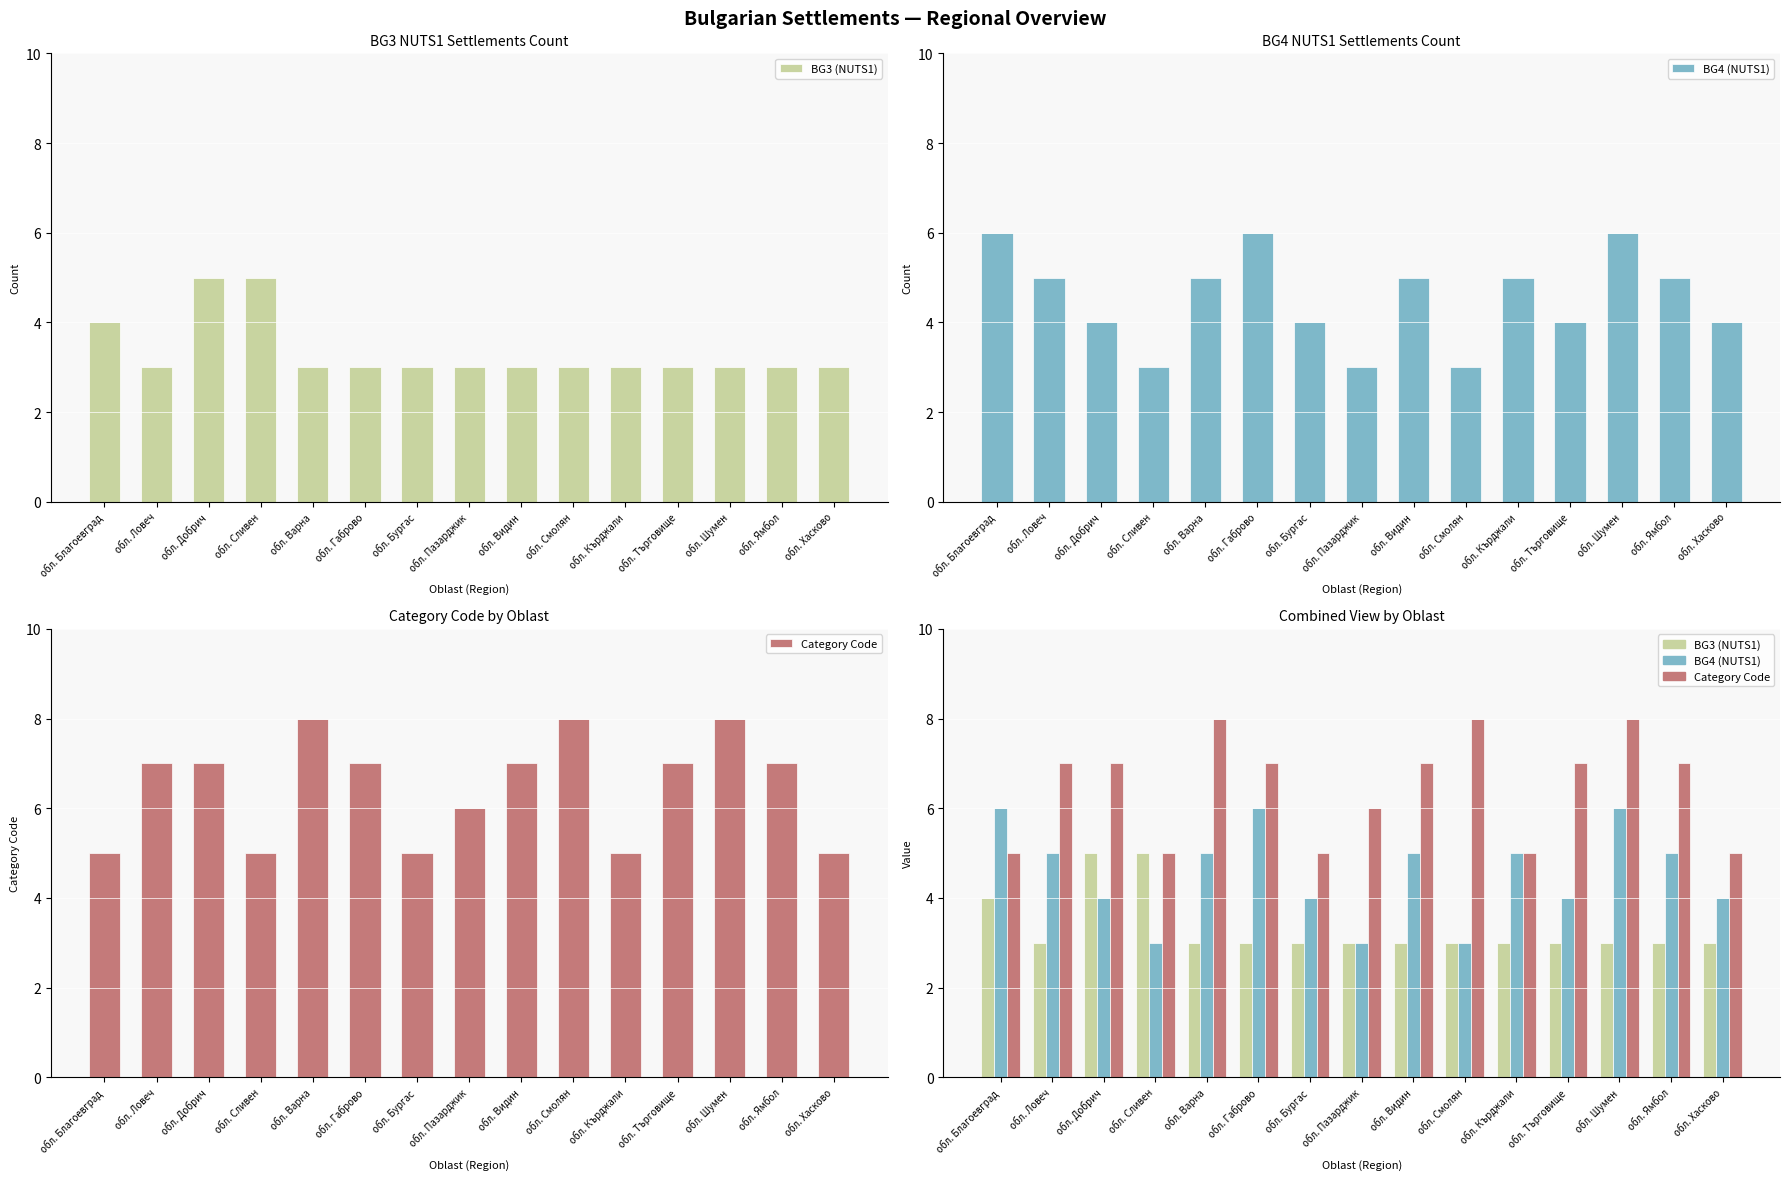

True or false: BG4 (NUTS1) has a value of 2 at обл. Варна.

False